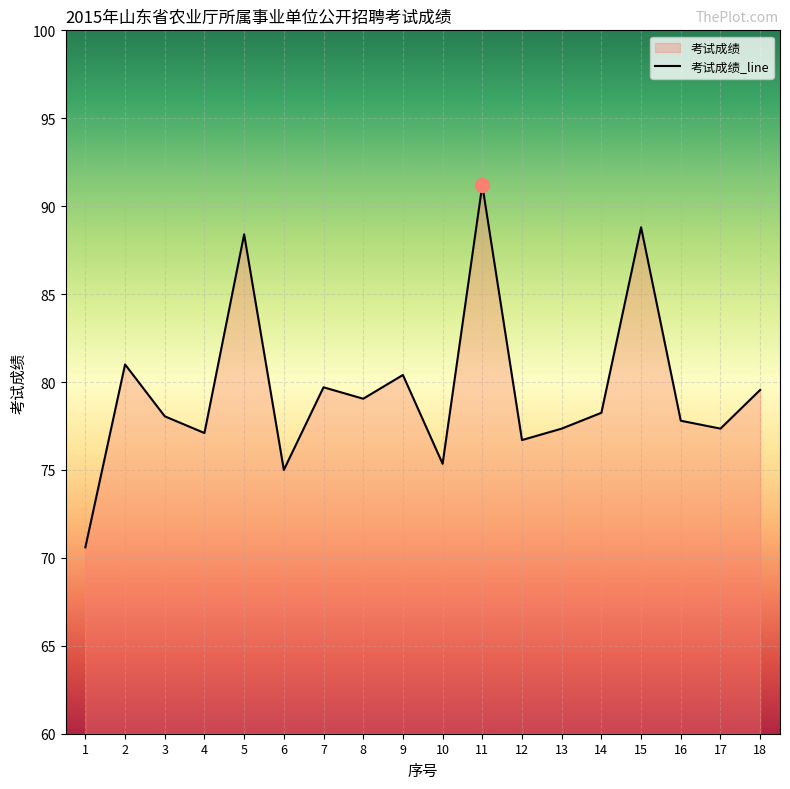

The value at 4 is 112.4. True or false?

False